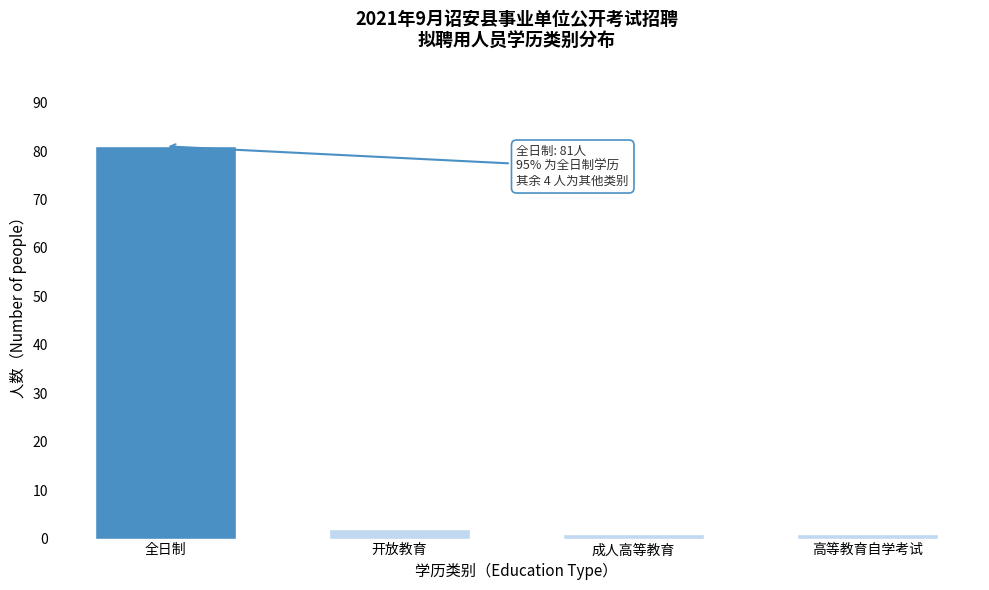

Reading left to right, list all the values displayed in this chart.

81	2	1	1